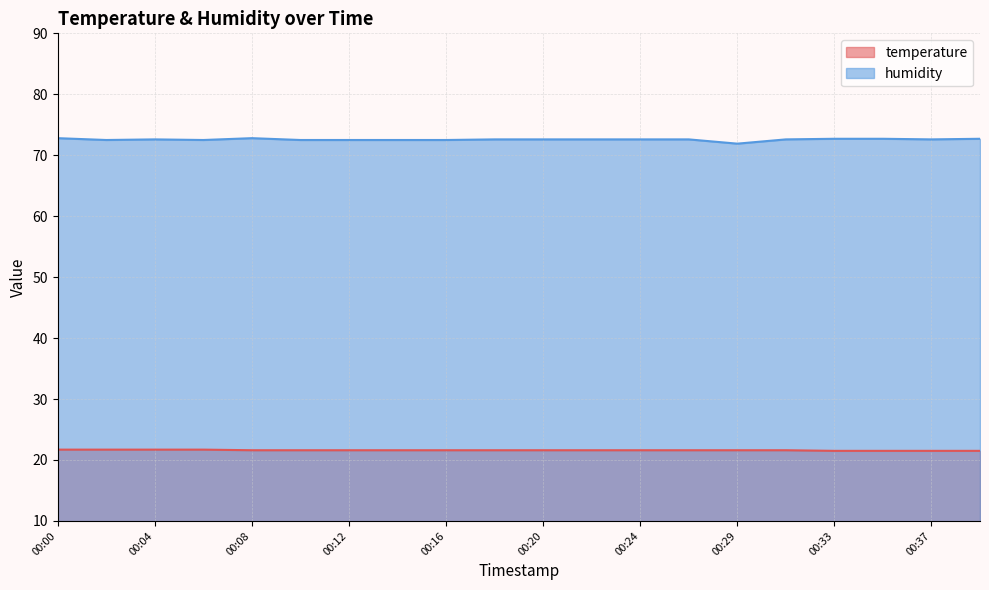

List the series in order of their overall mean, highest first.

humidity, temperature